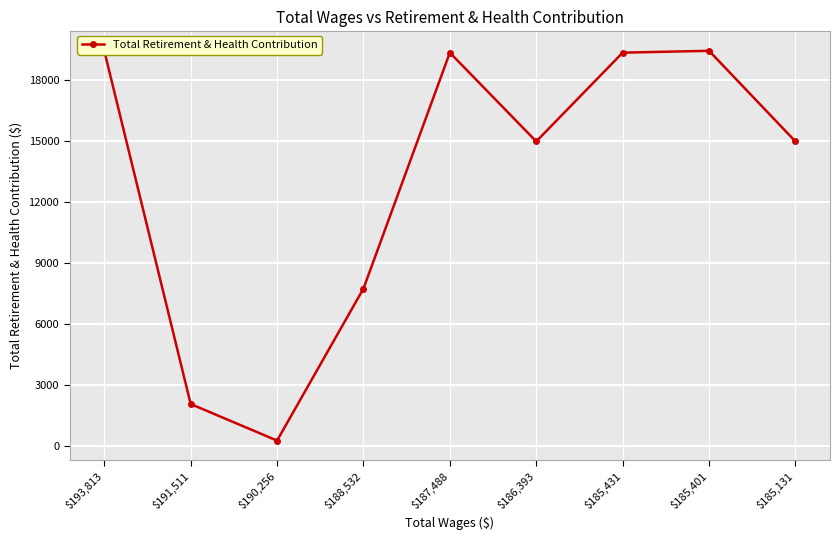

What is the change in value from $185,401 to $185,131?

-4462